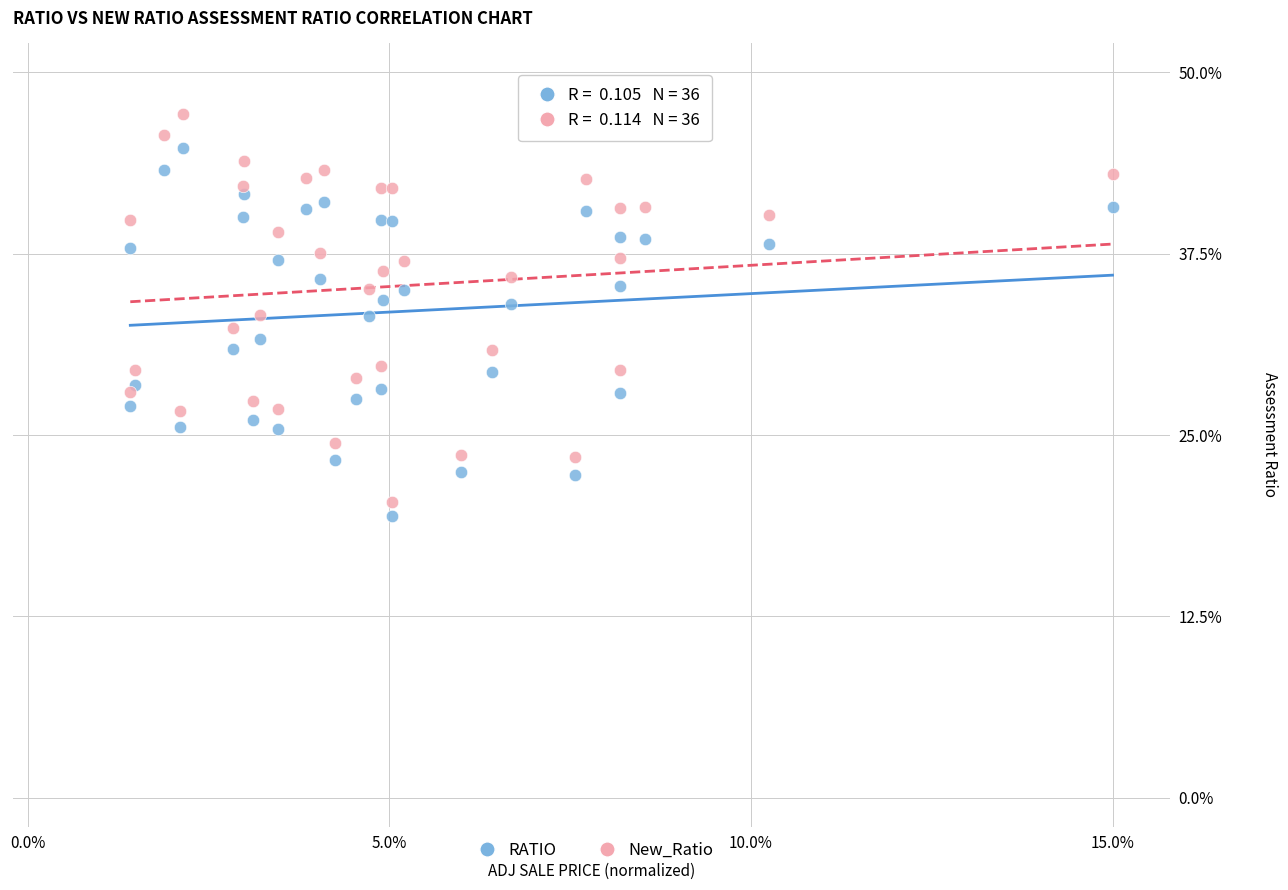

Which series has the largest Y range (max minus min)?

New_Ratio